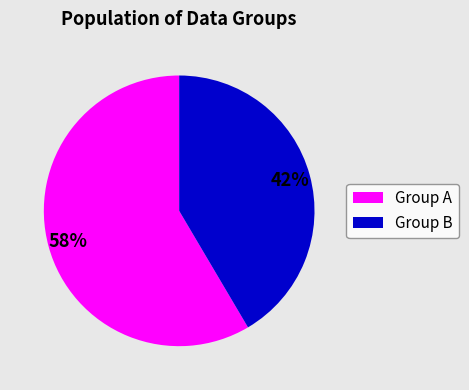

To the nearest percent, what is the average slice percentage?

50%